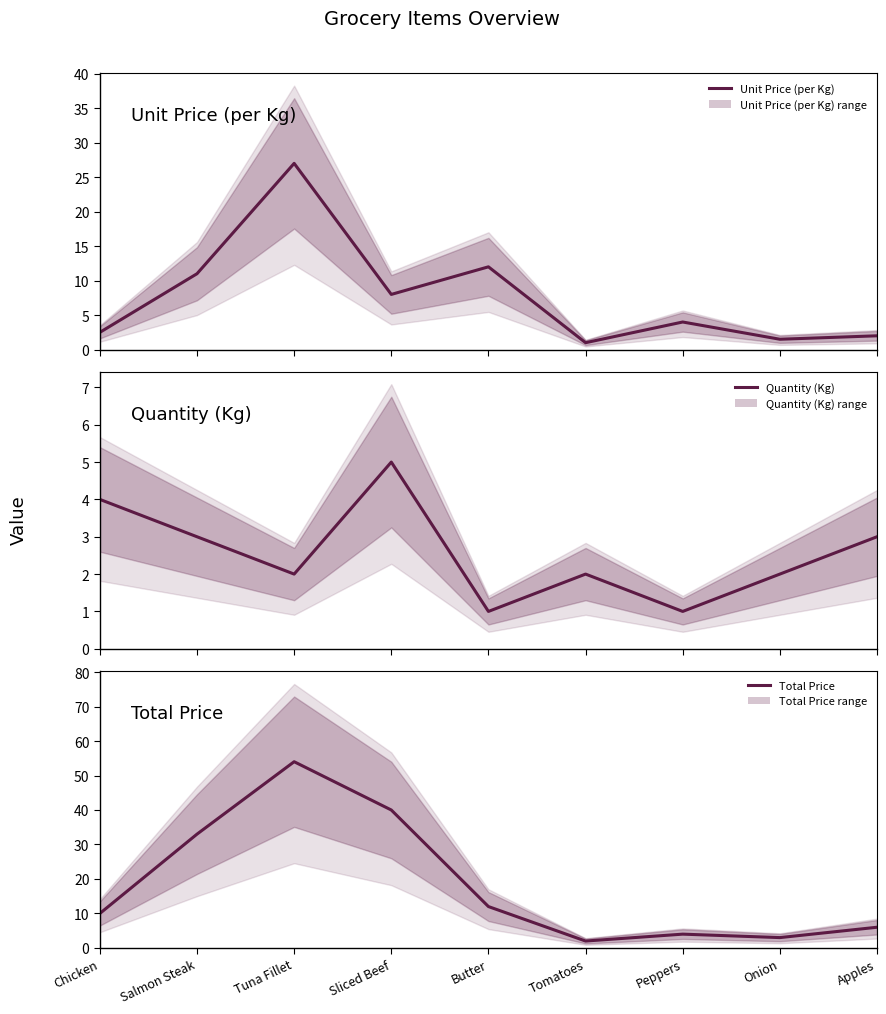

Between Salmon Steak and Tuna Fillet, which is larger?

Tuna Fillet